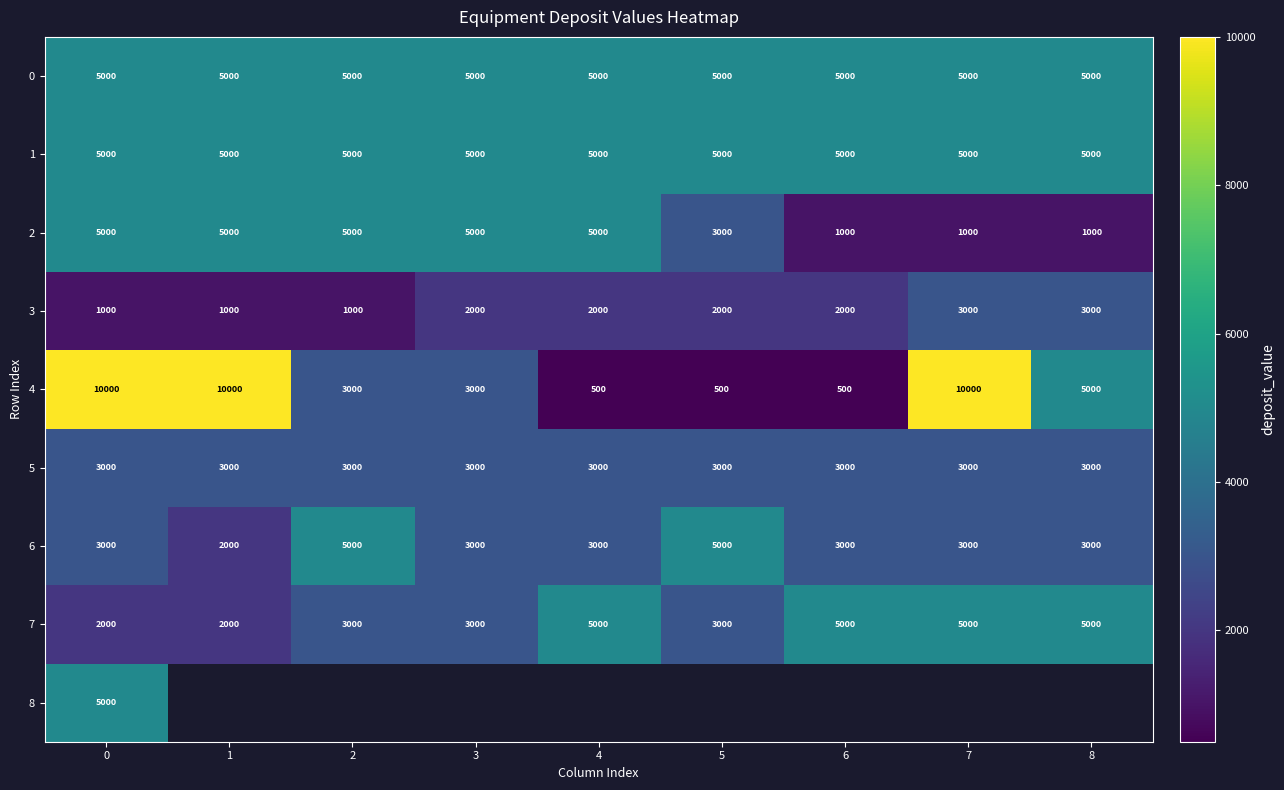

What is the total value across all series at 0?

39000